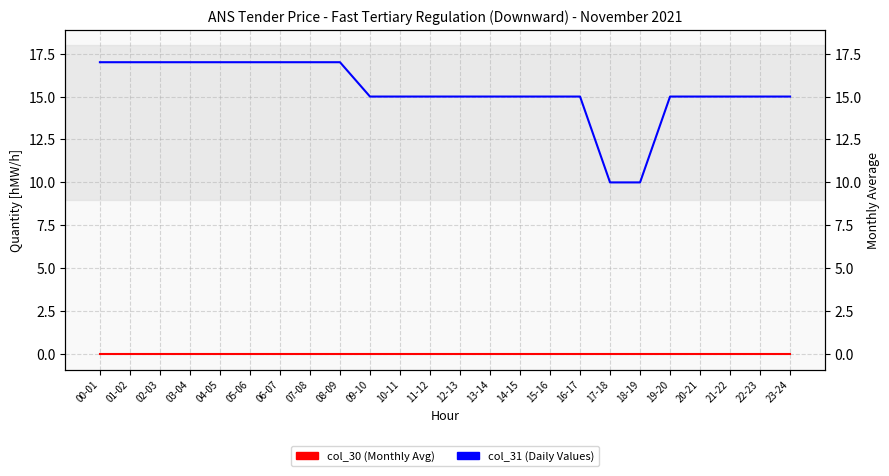

At which category is the sum across all series the highest?

00-01